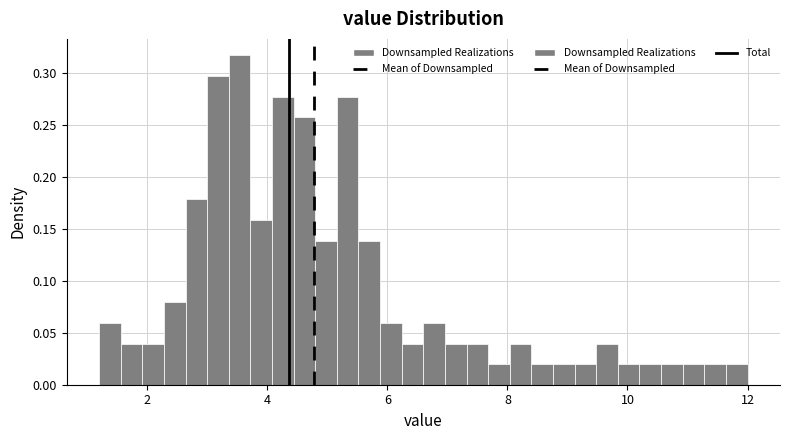

Read against the x-axis, roughly where is the centre of the tallest bar?

3.6